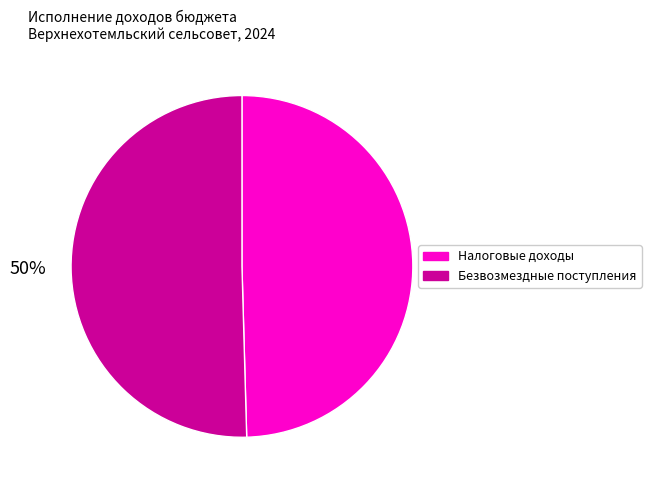

To the nearest percent, what is the average slice percentage?

50%